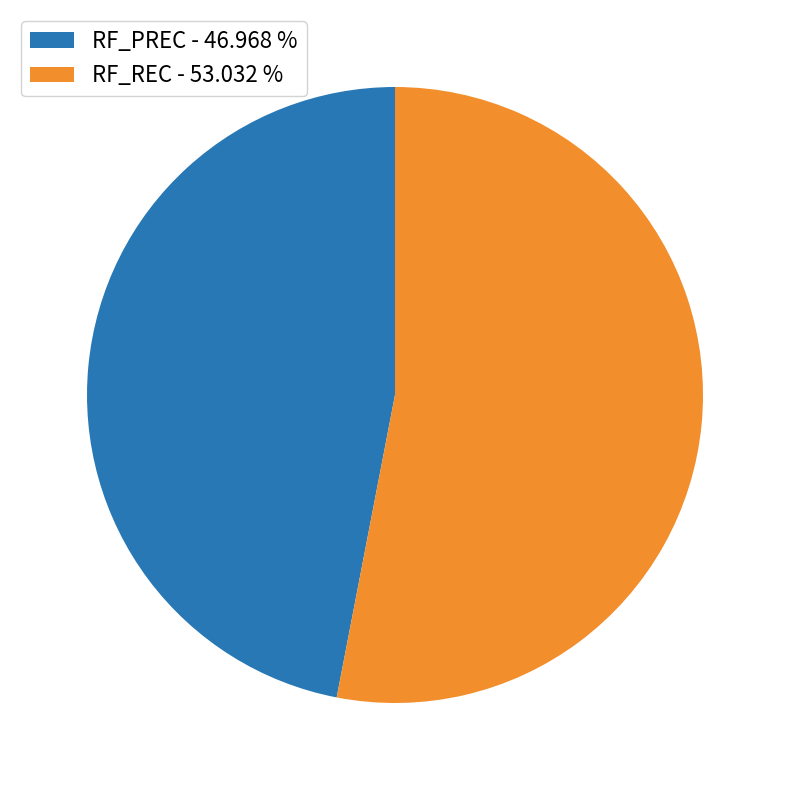

Is it true that RF_PREC is 41% of the pie?

False